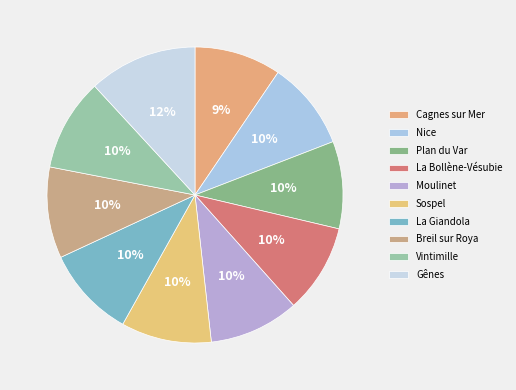

True or false: Cagnes sur Mer accounts for 9% of the total.

True